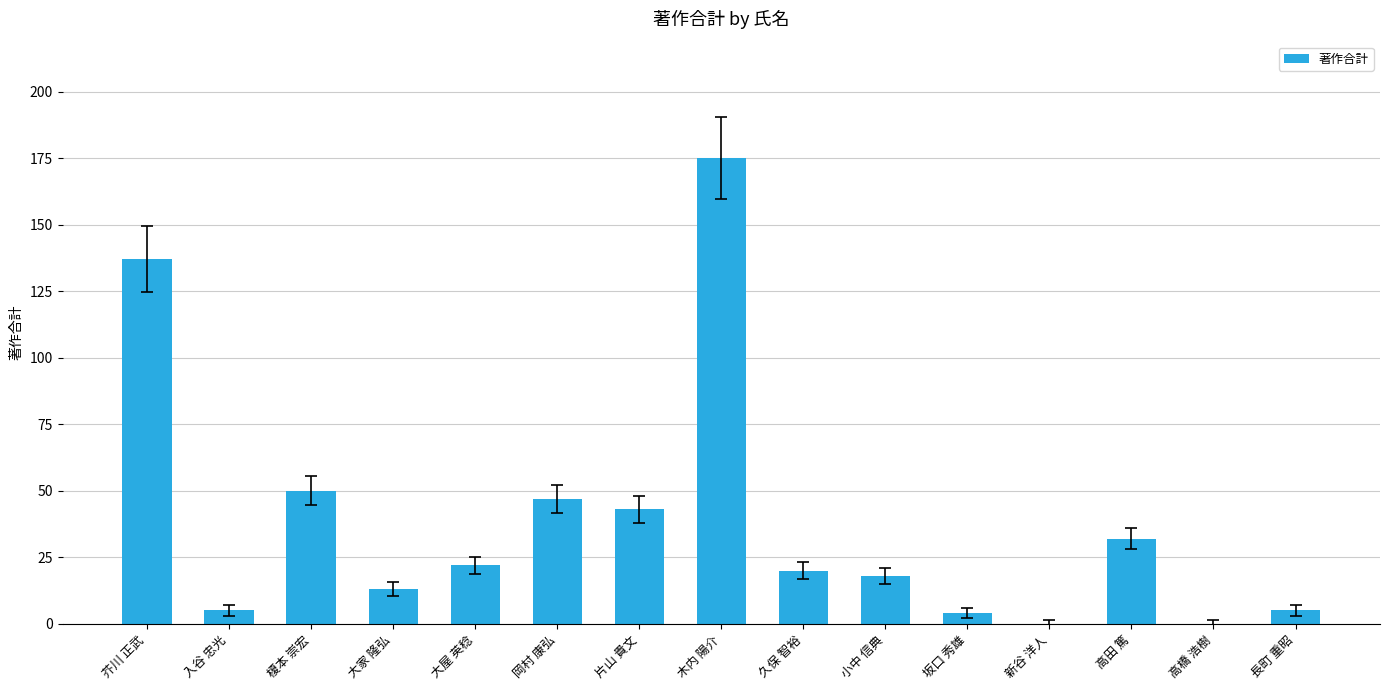

At which category does the chart reach its peak across all series?

木内 陽介